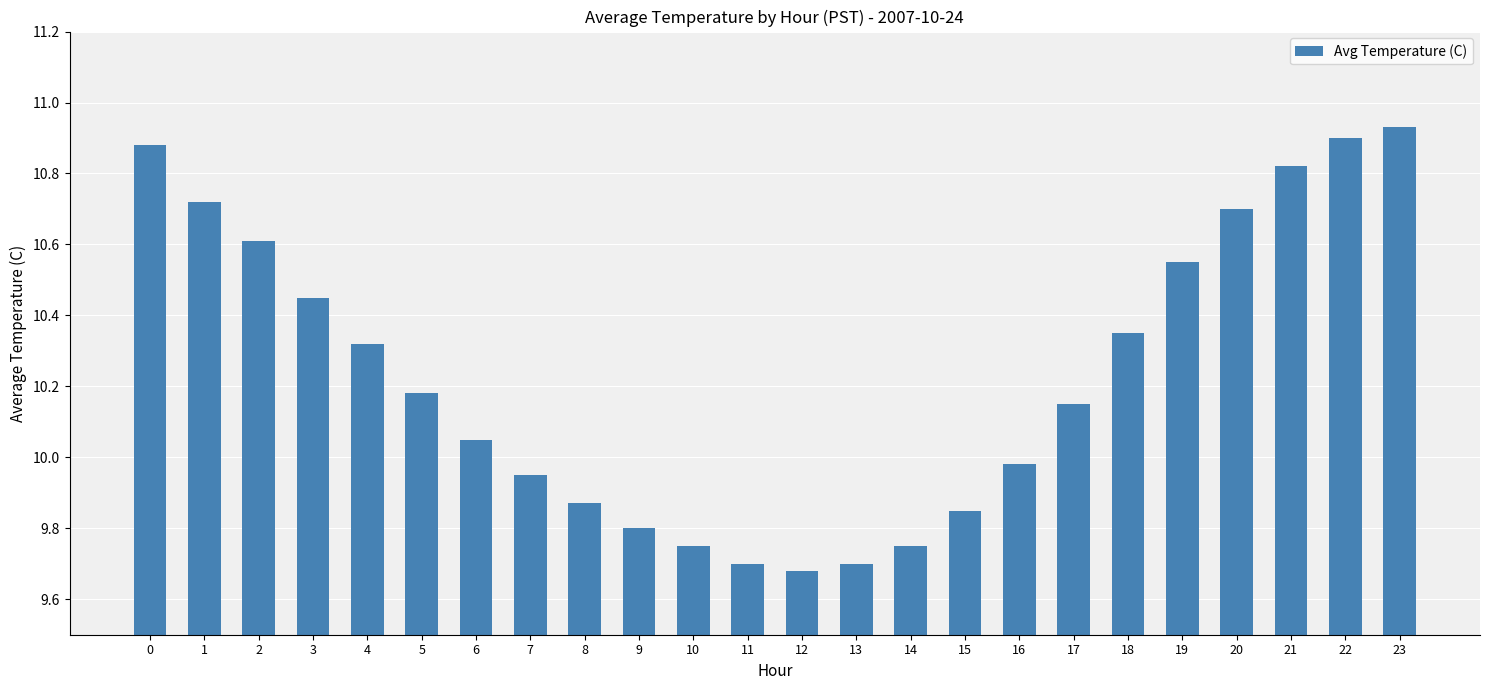

The value at 15 is 6.0. True or false?

False